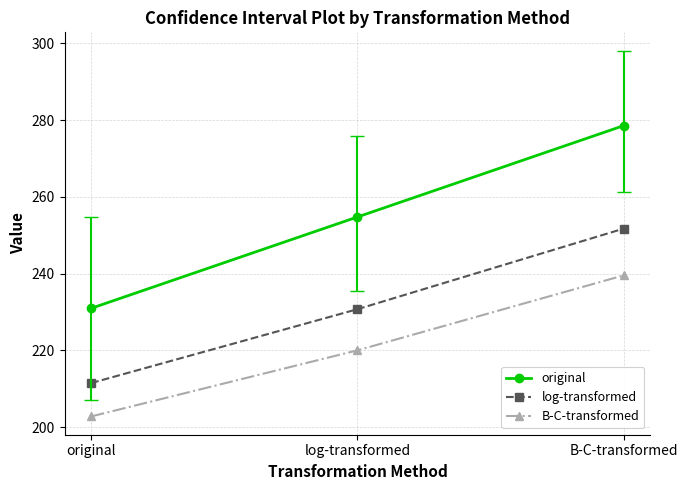

At how many categories does at least one series exceed 270?

1